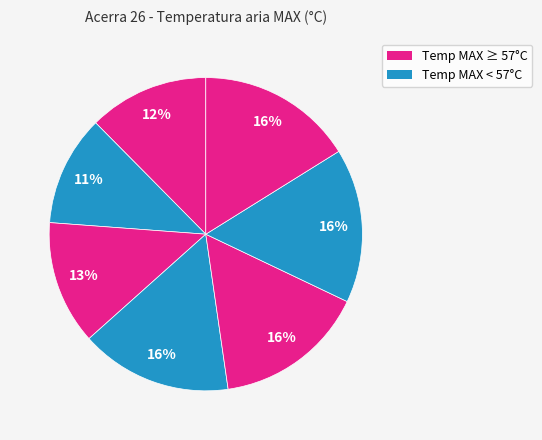

To the nearest percent, what is the difference between the largest and smallest slice percentages?

5%